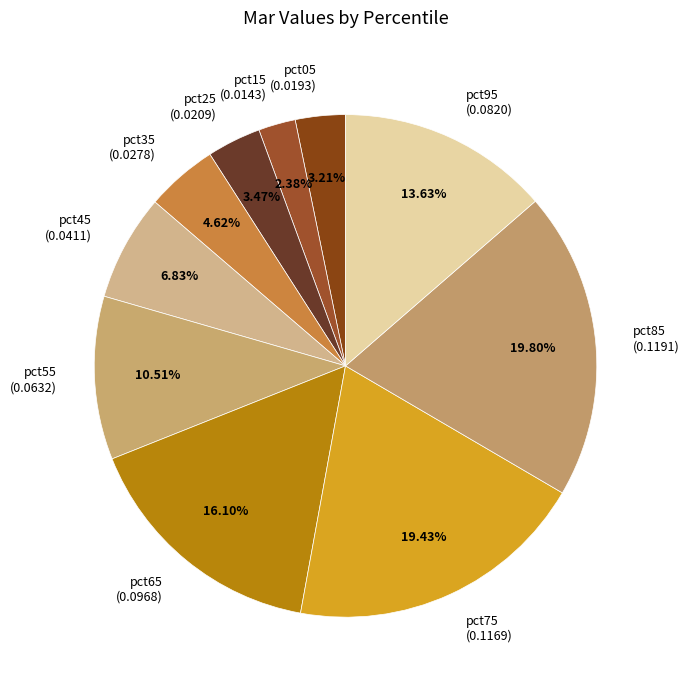

Which has a higher value, pct95 (0.0820) or pct65 (0.0968)?

pct65 (0.0968)